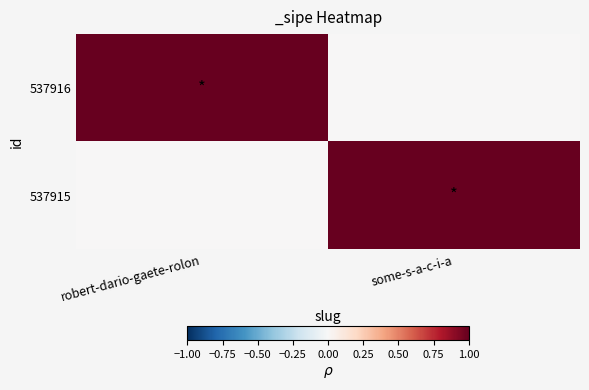

Reading left to right, transcribe all the data shown in this chart.

537916: robert-dario-gaete-rolon=1	some-s-a-c-i-a=0
537915: robert-dario-gaete-rolon=0	some-s-a-c-i-a=1